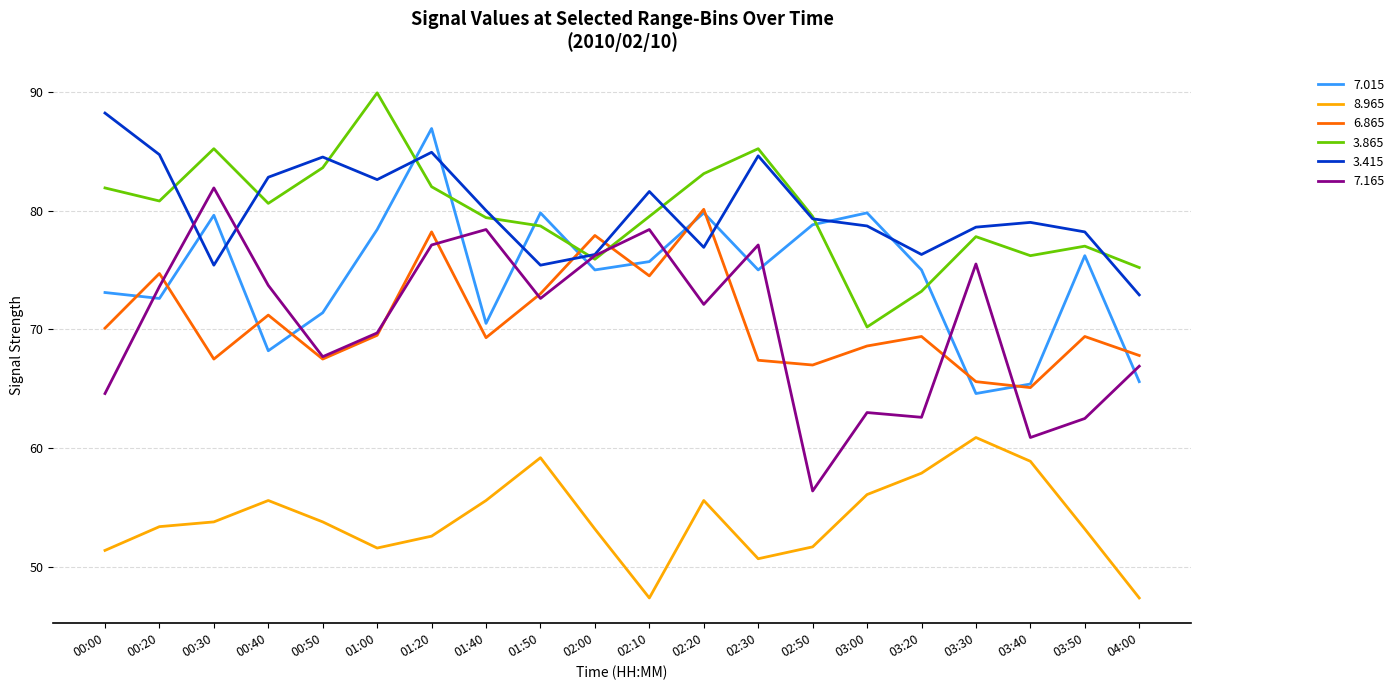

What is the difference between the highest and lowest values at 03:30?

17.7